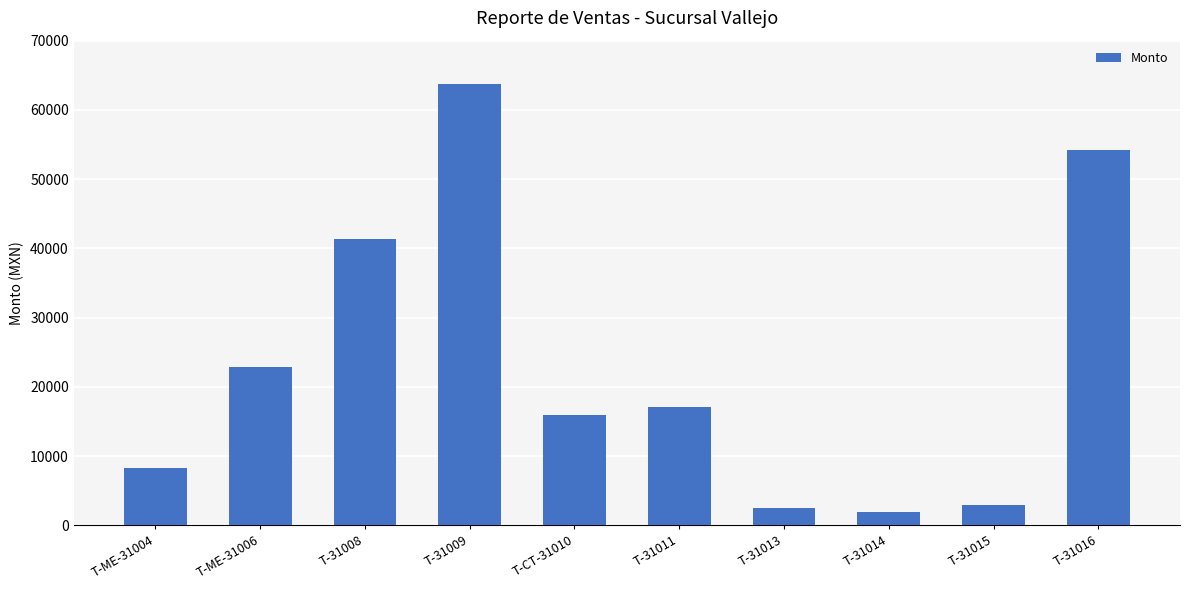

What is the sum of the values at T-31011 and T-ME-31004?

25346.0